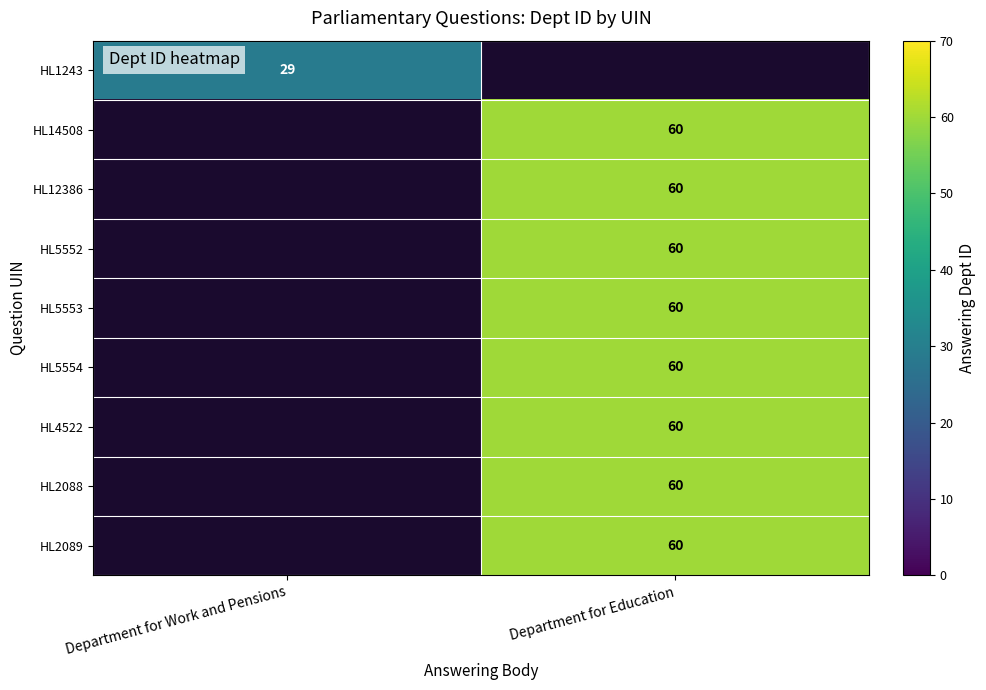

Count the number of categories in the chart.

2